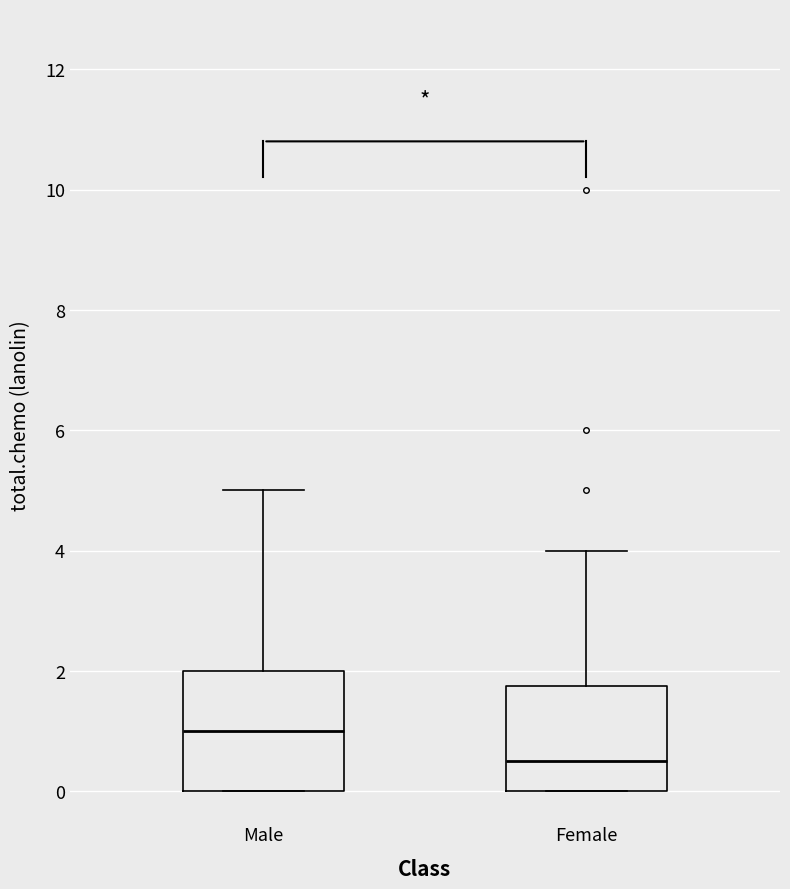

Where does the median line of the box for Male sit on the y-axis? The values are not printed on the chart, so give them approximately, as read against the axis.

1.0